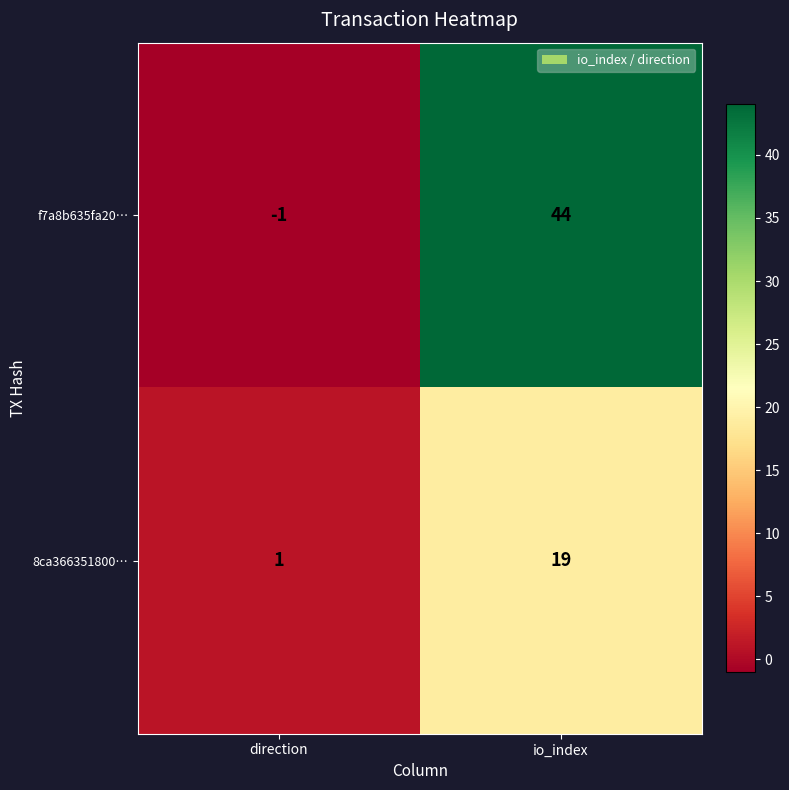

At which category is the sum across all series the highest?

io_index